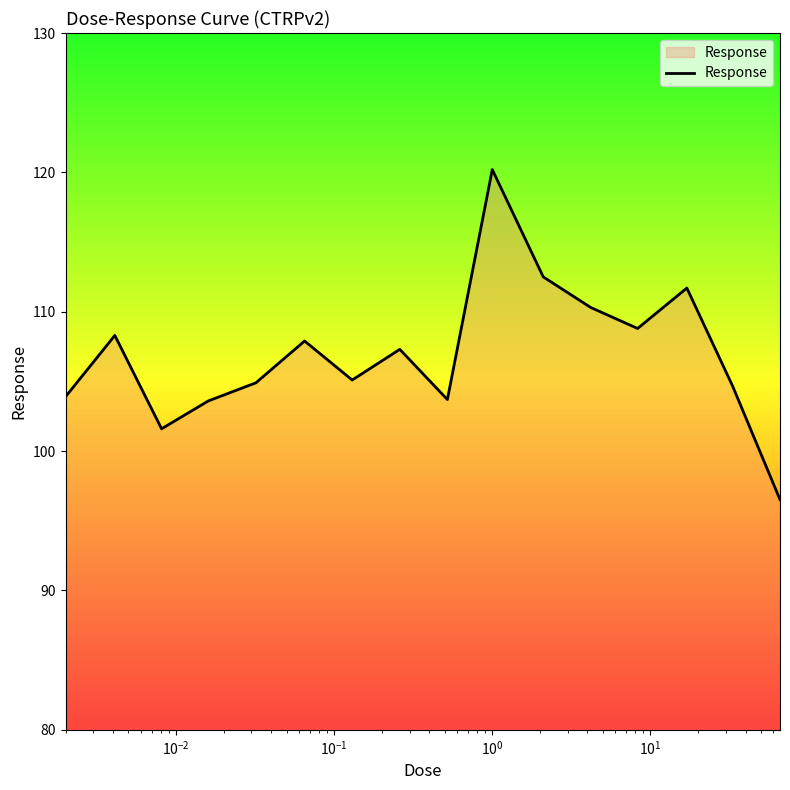

What is the difference between the maximum and minimum values?

23.7